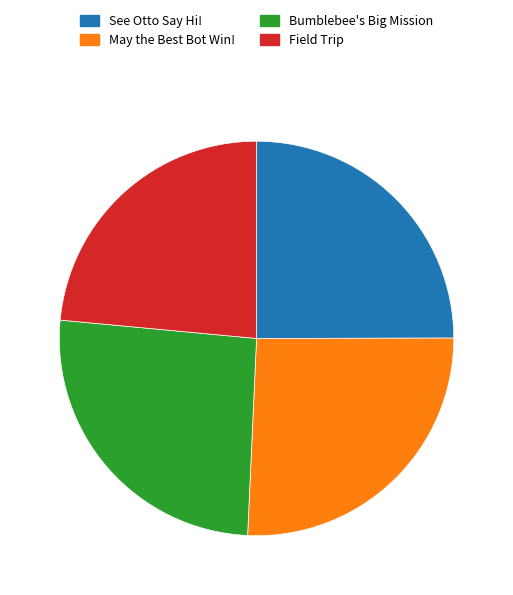

The Field Trip slice represents 34% of the pie. True or false?

False